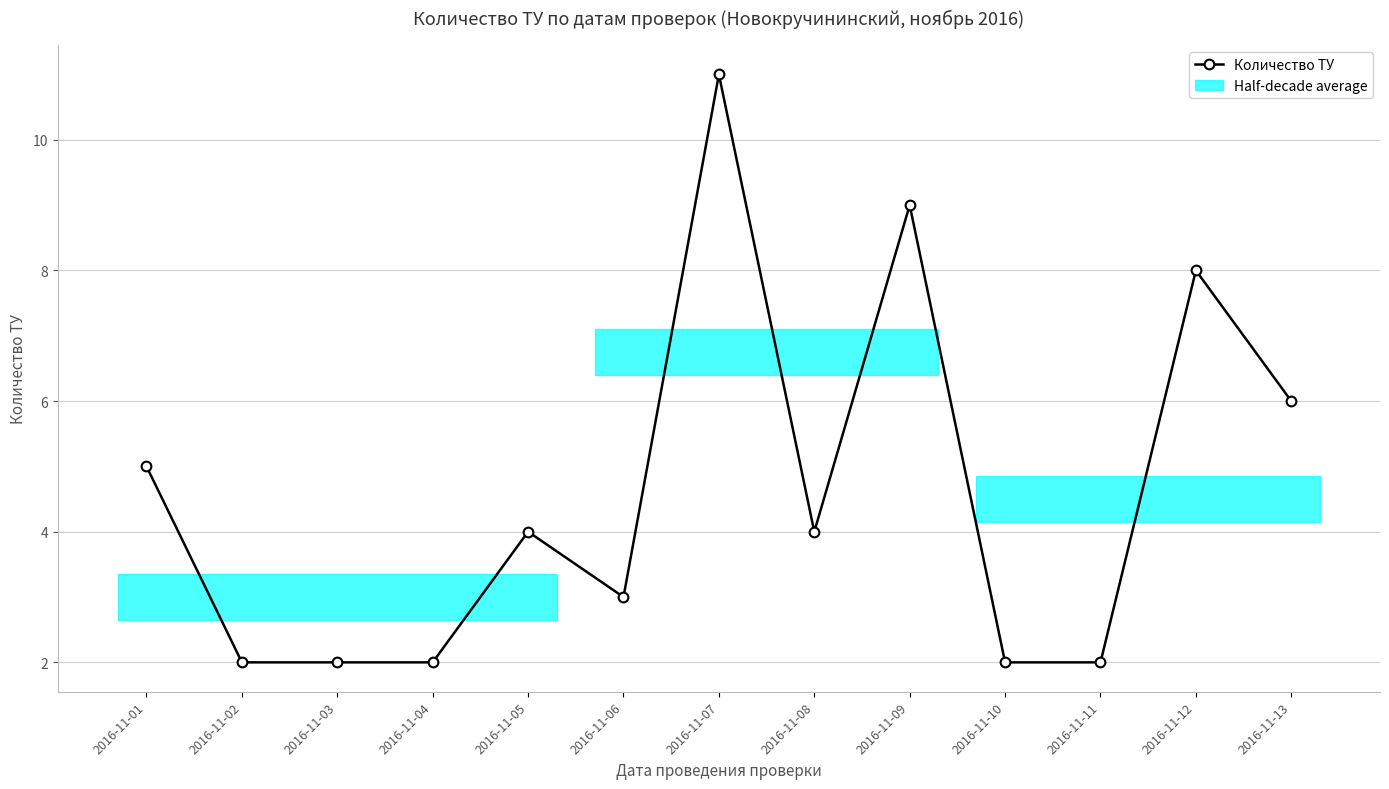

At which label is the value closest to 6?

2016-11-13